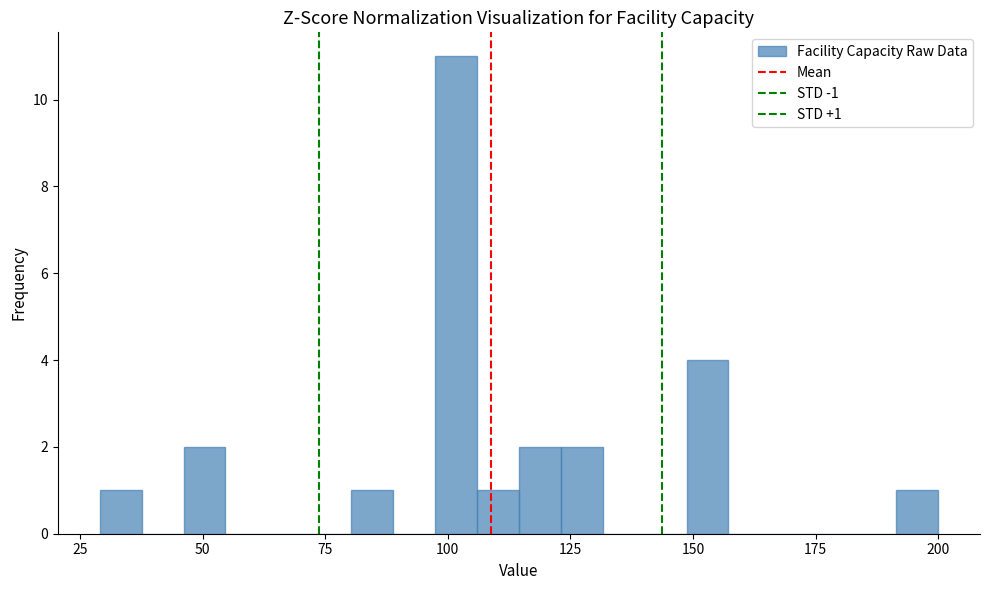

Read against the x-axis, roughly where is the centre of the tallest bar?

100